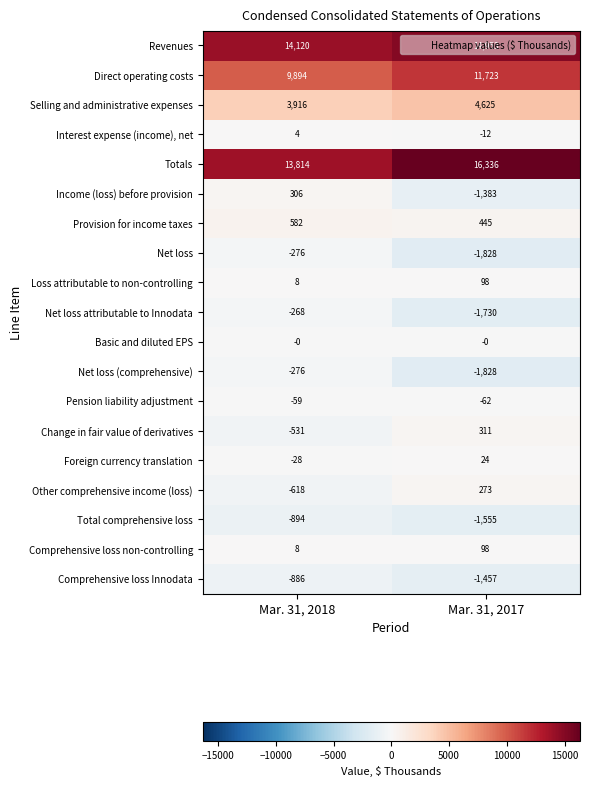

Which category has the highest value across all series?

Mar. 31, 2017